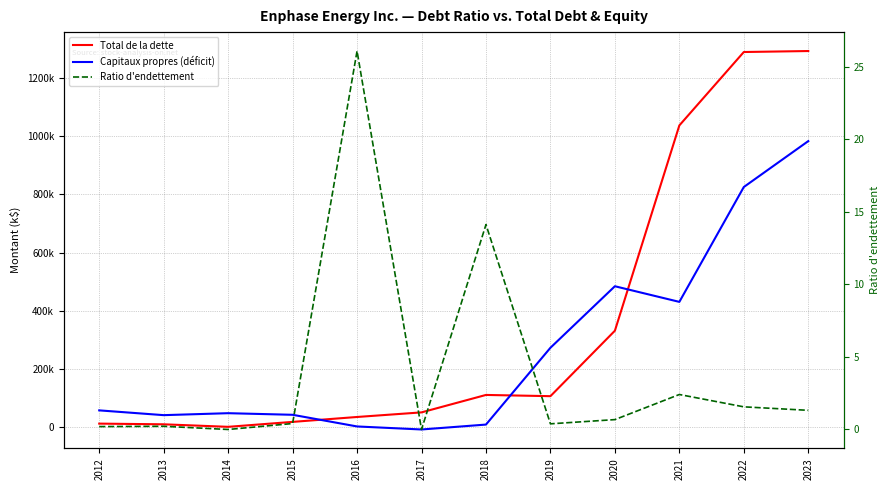

True or false: Total de la dette has a value of 546465.4 at 2022.

False